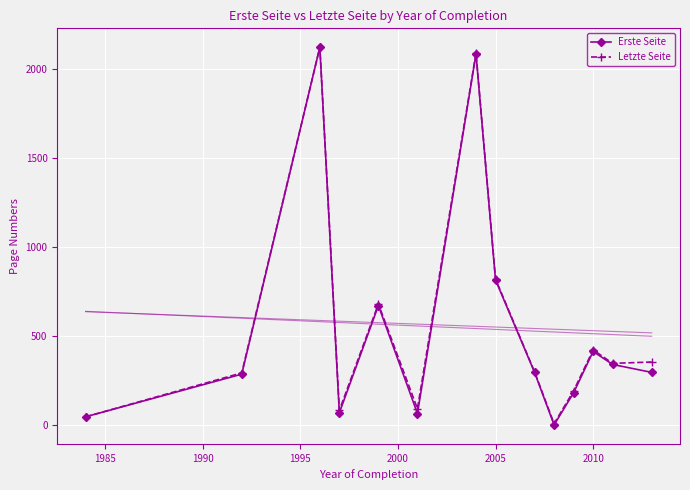

At which label is Erste Seite closest to 1061?

2005